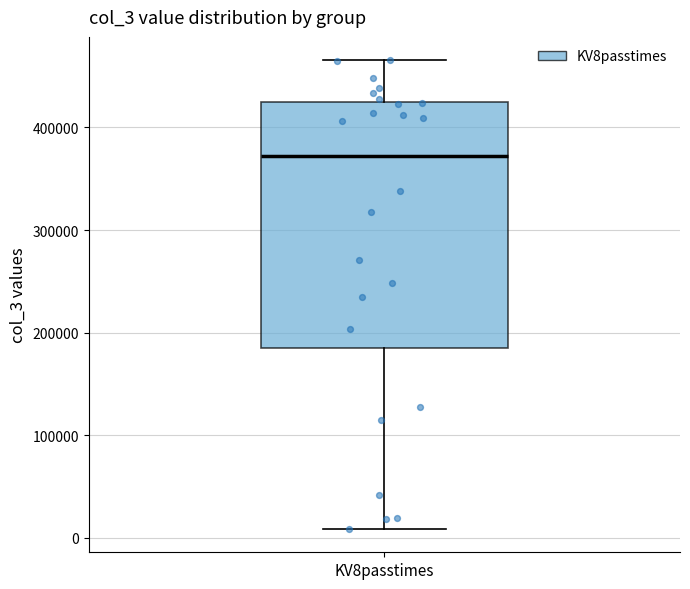

Read this box plot against the y-axis: the position of the median line, the range covered by the box, and the ends of both whiskers. The values are not printed on the chart, so give them approximately, as read against the axis.

median 370000, box 180000 to 420000, whiskers 10000 to 470000